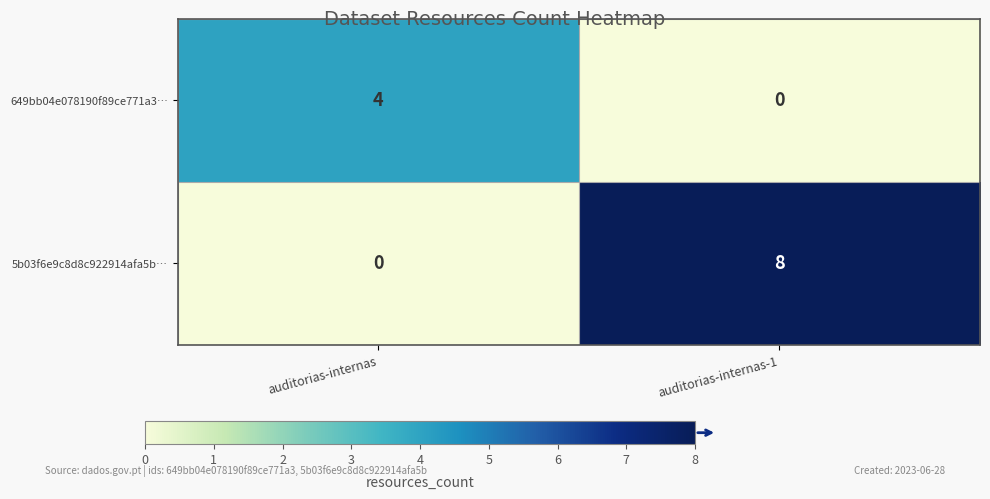

What is the maximum value shown in the chart?

8